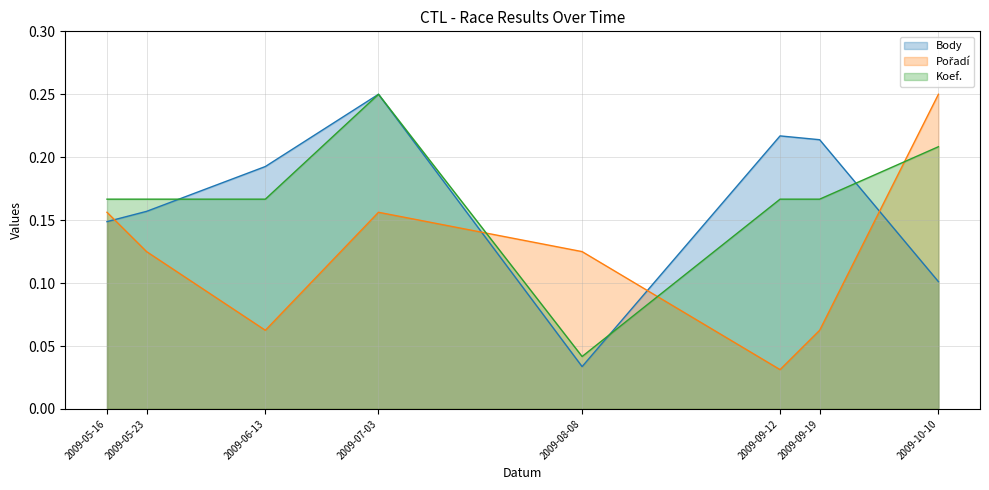

At 2009-08-08, list the series in order from largest to smallest.

Pořadí, Koef., Body